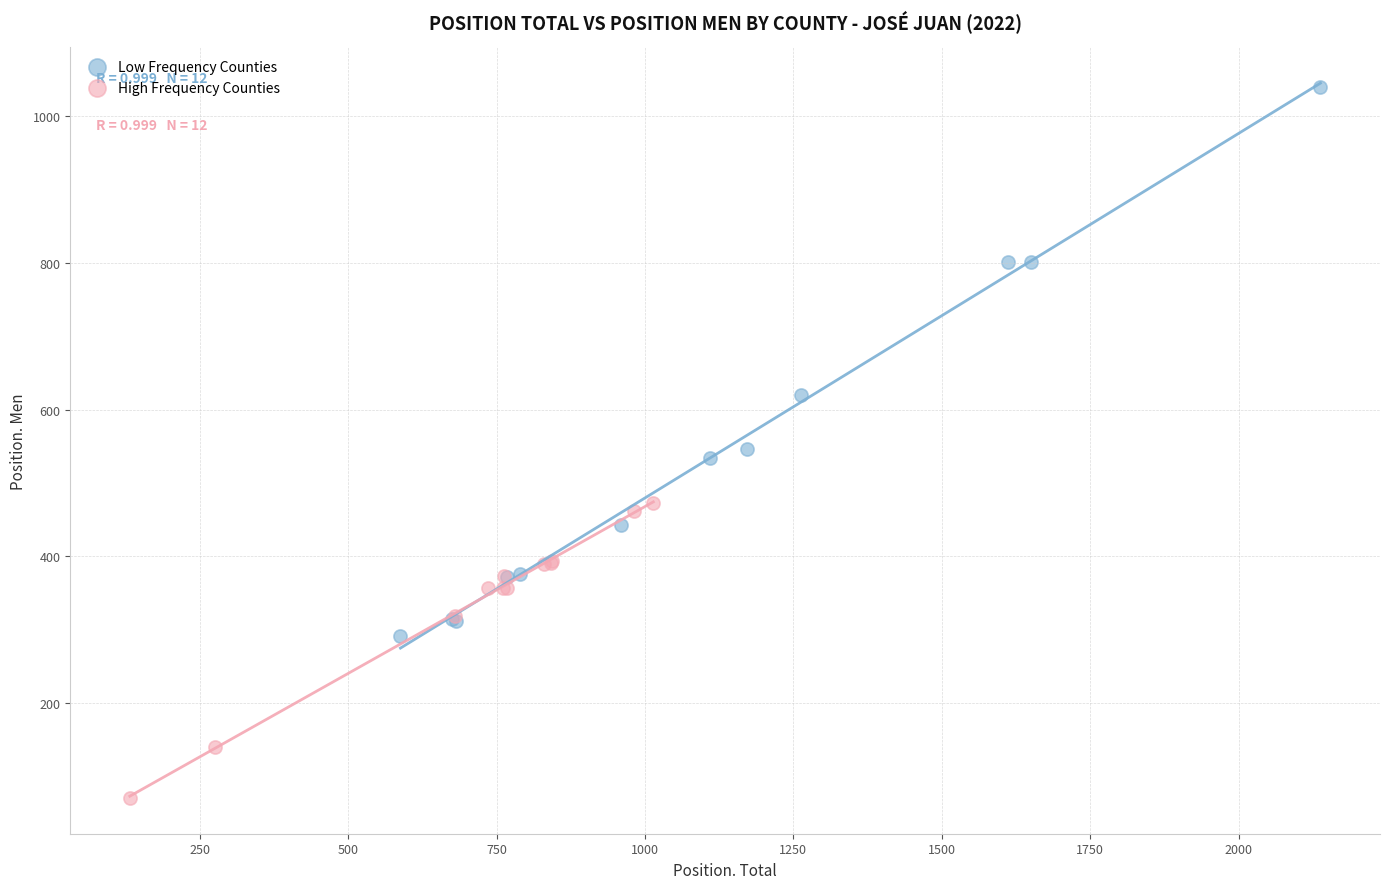

Which series has the largest Y range (max minus min)?

Low Frequency Counties